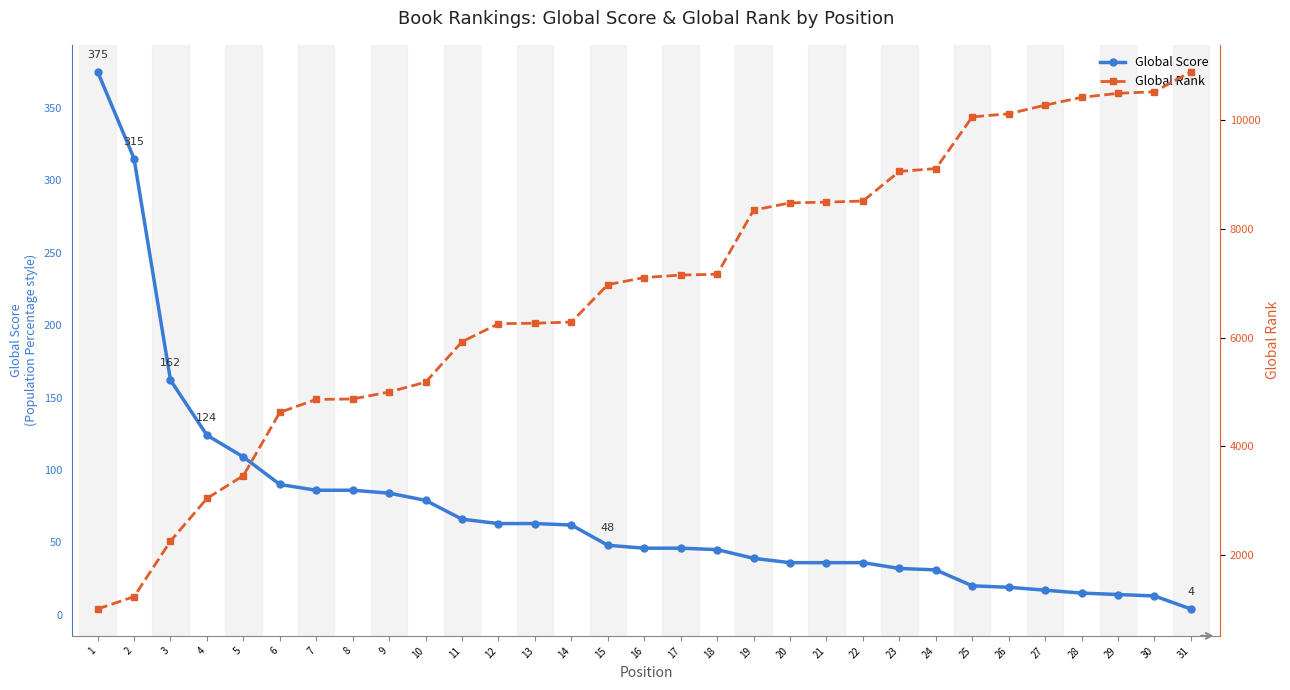

True or false: Global Rank and Global Score intersect in this chart.

False